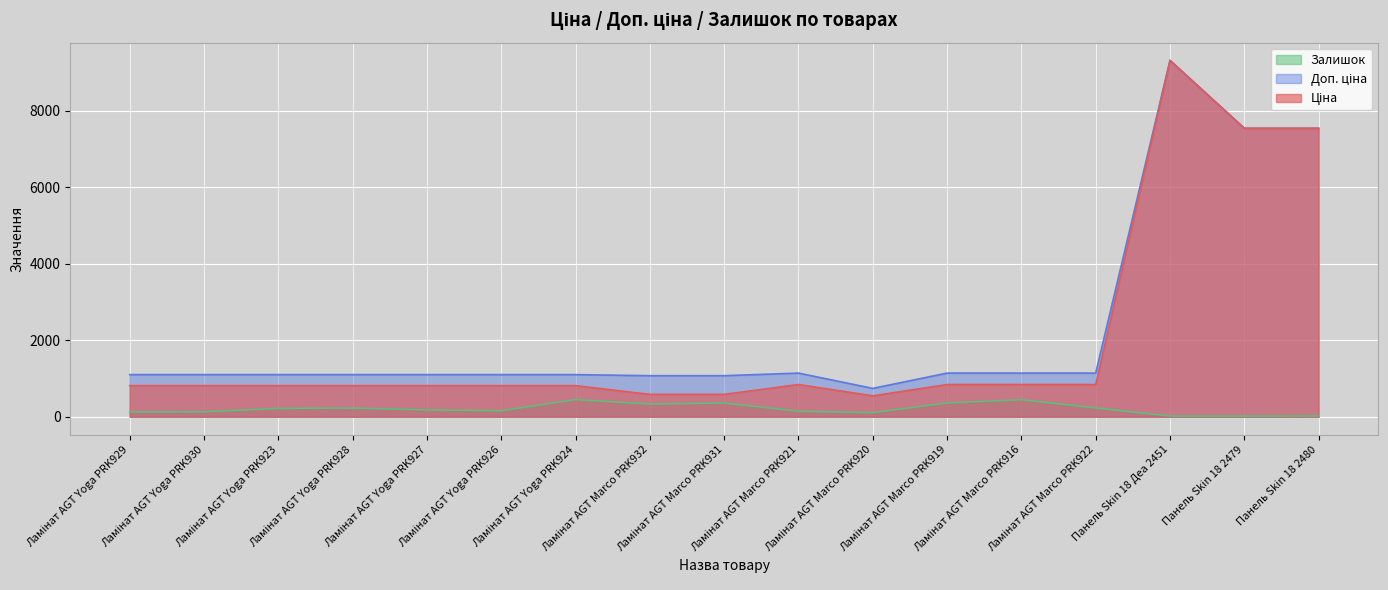

How many interior local valleys does the Залишок series have?

3